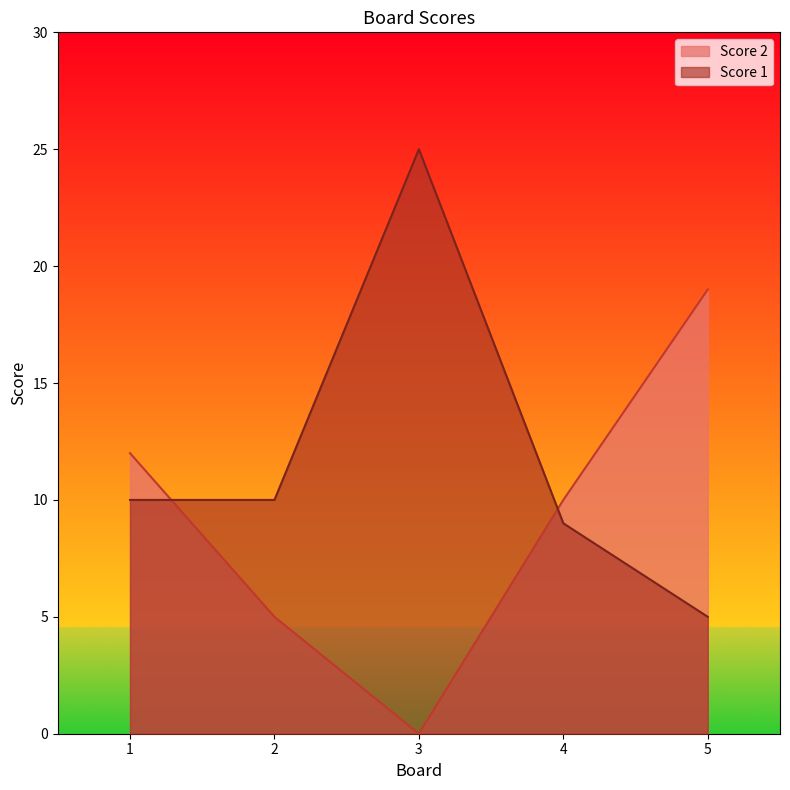

Which label corresponds to the smallest value in the chart?

3